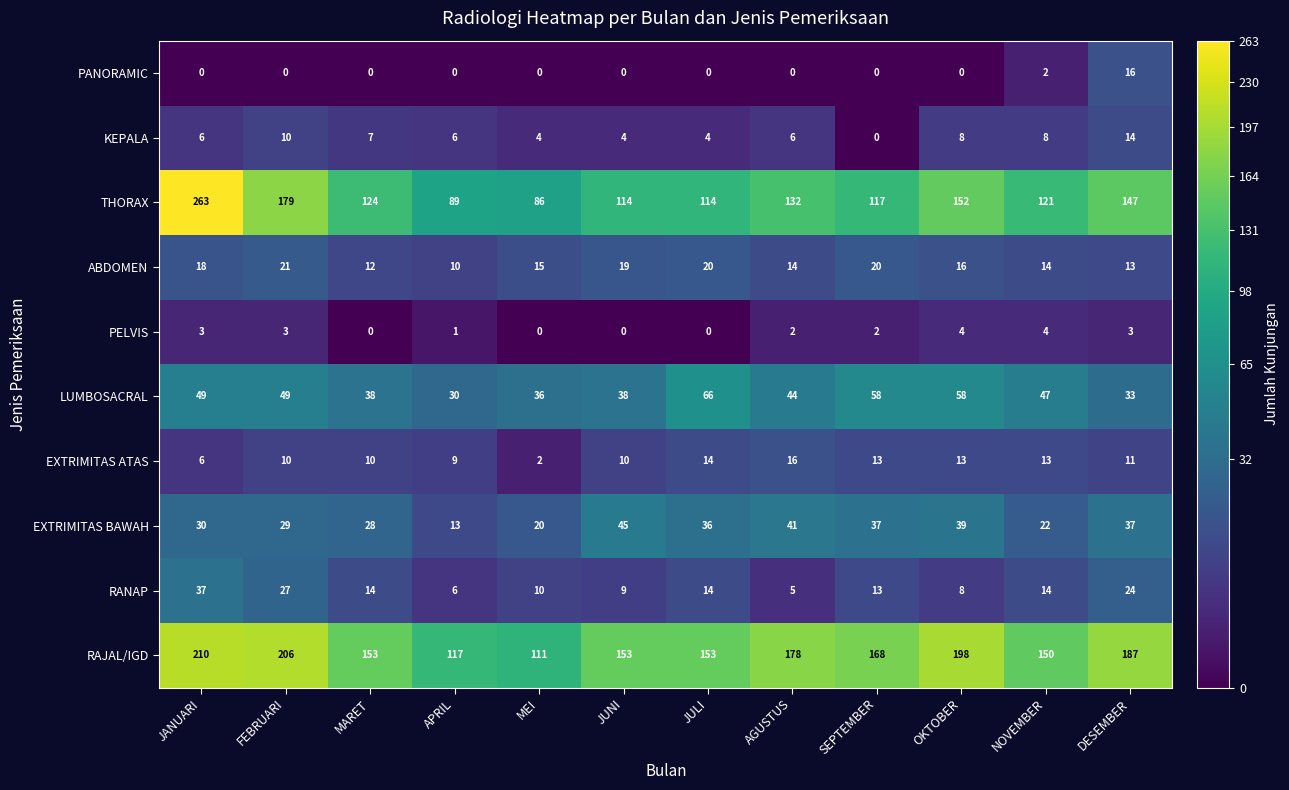

Count the number of categories in the chart.

12